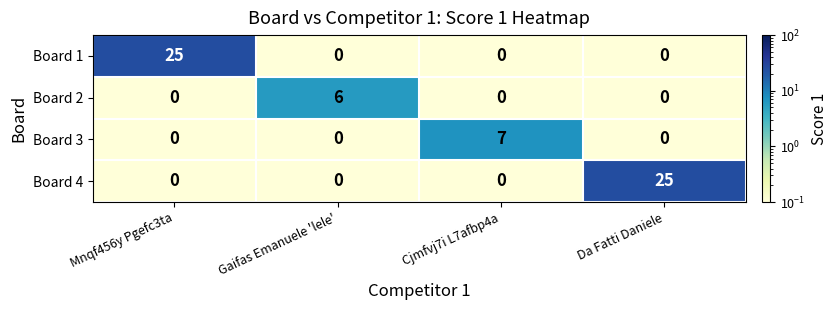

The Board 3 series shows 4 at Cjmfvj7i L7afbp4a. True or false?

False